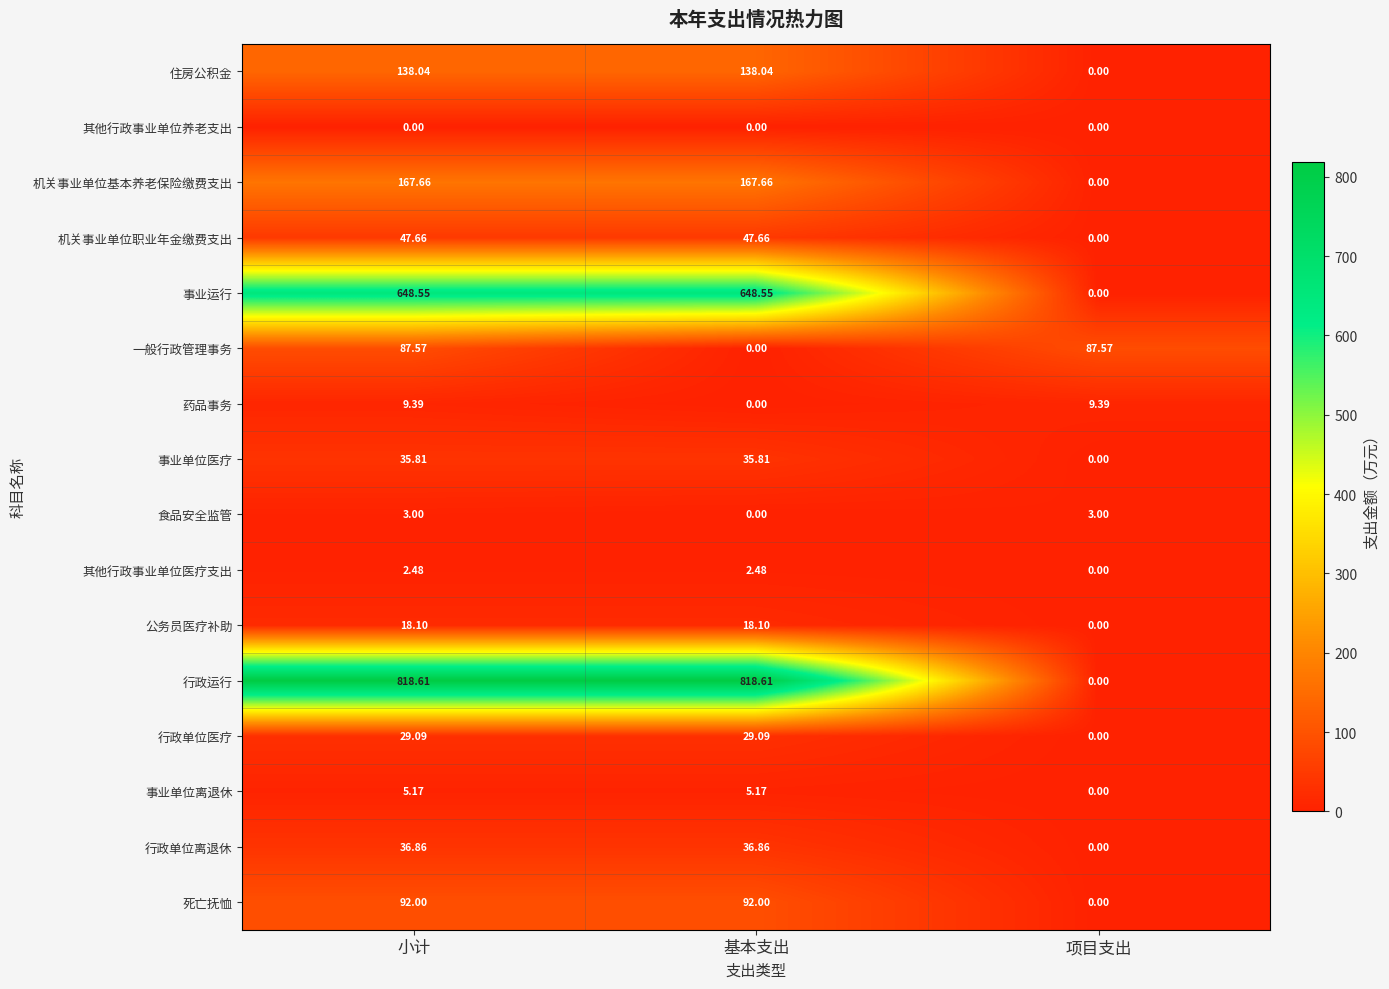

At which category is the sum across all series the highest?

小计